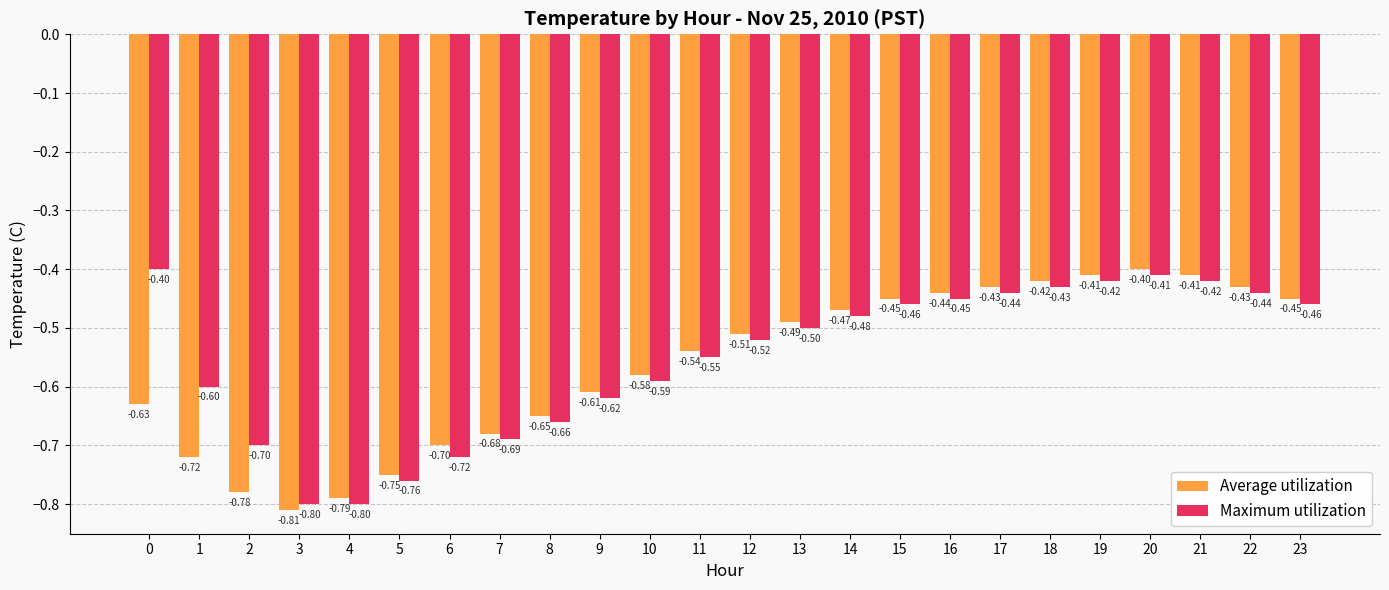

What is the total value across all series at 4?

-1.6